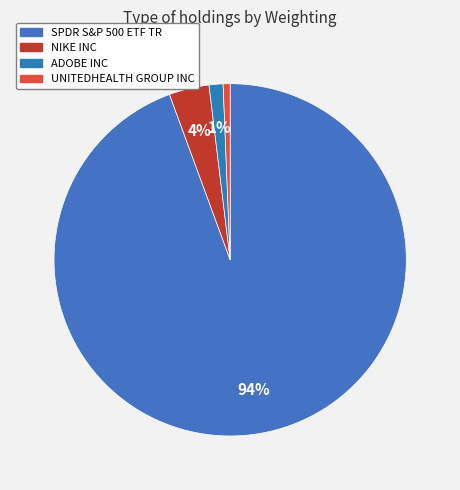

Which category has the biggest portion of the pie?

SPDR S&P 500 ETF TR